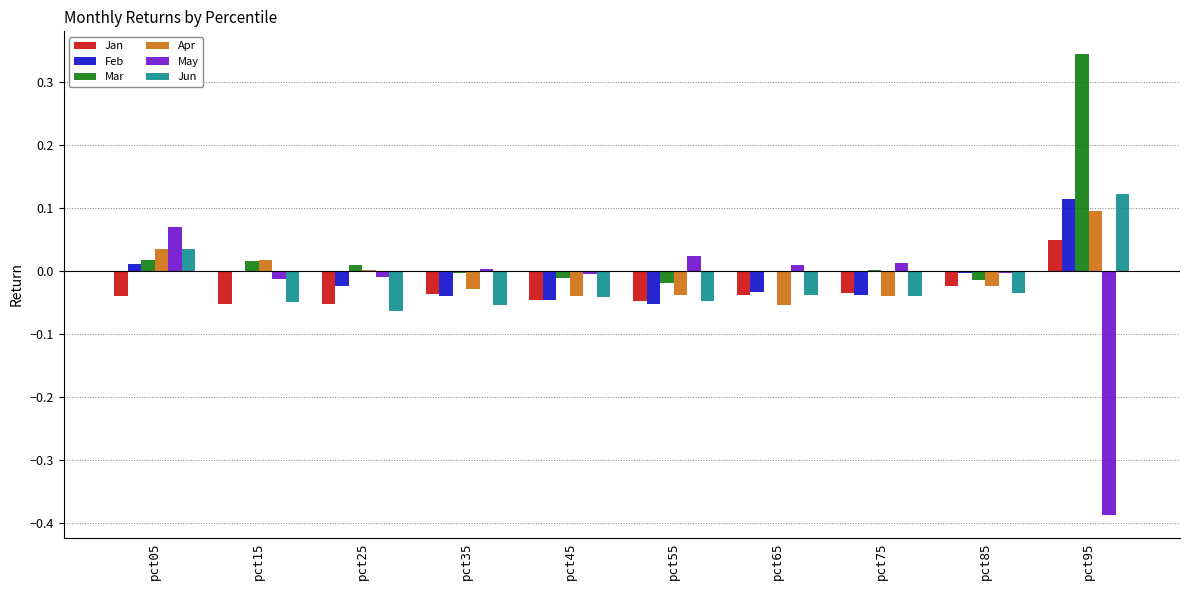

At which category is the sum across all series the highest?

pct95